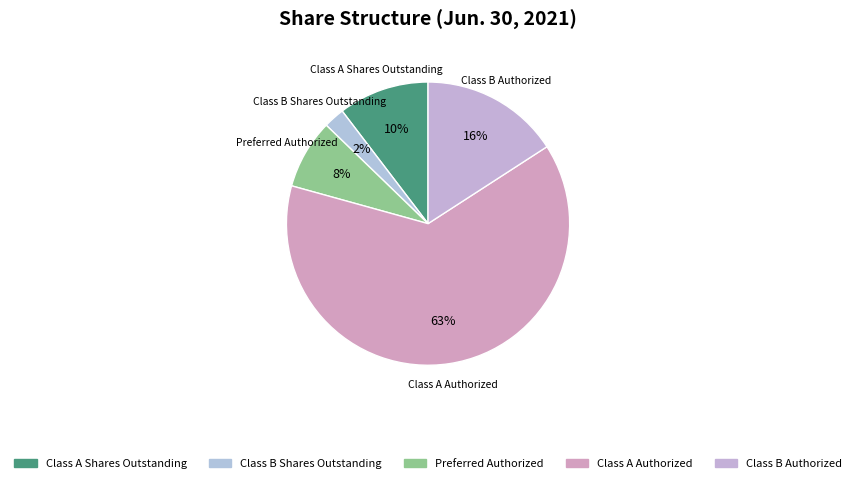

Count the number of slices in the pie.

5